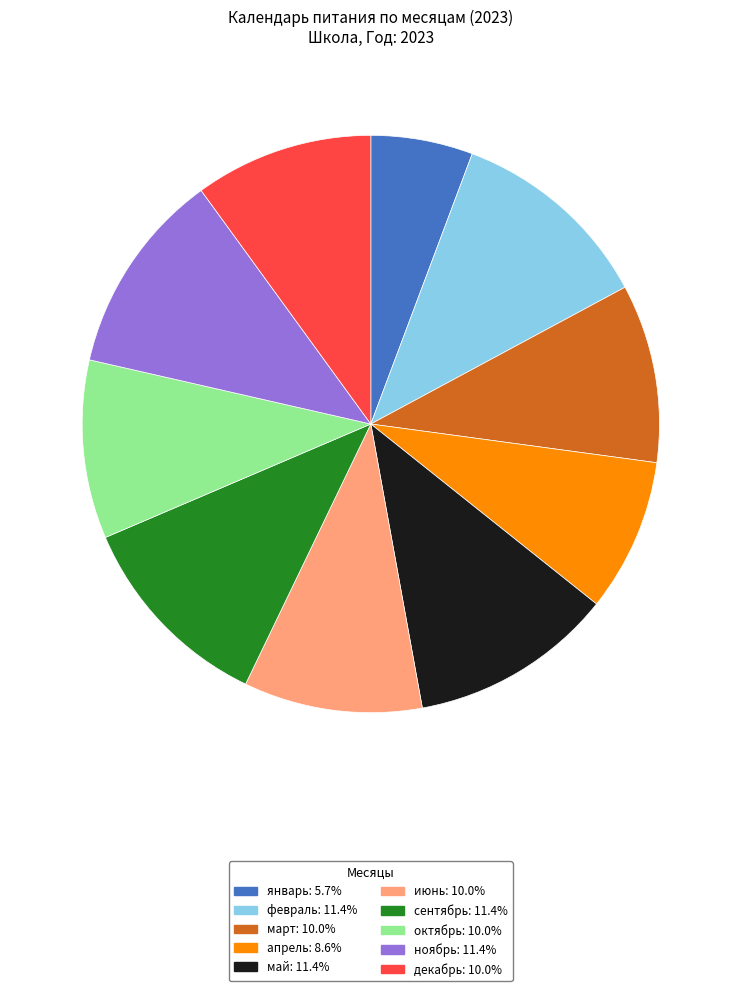

Combined, do март: 10.0% and ноябрь: 11.4% account for over 50%?

No